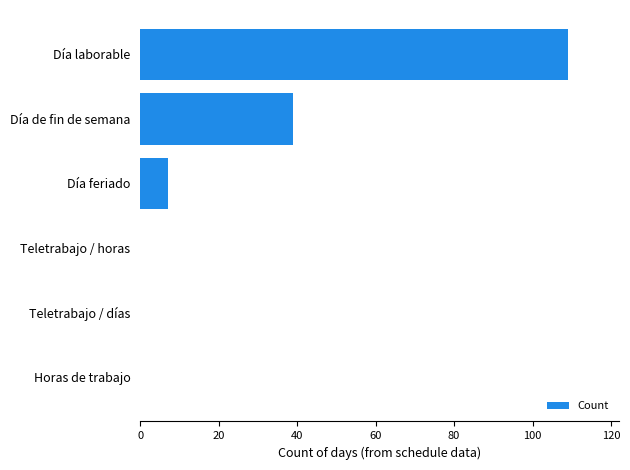

The chart shows a value of 0 at Teletrabajo / días. True or false?

True